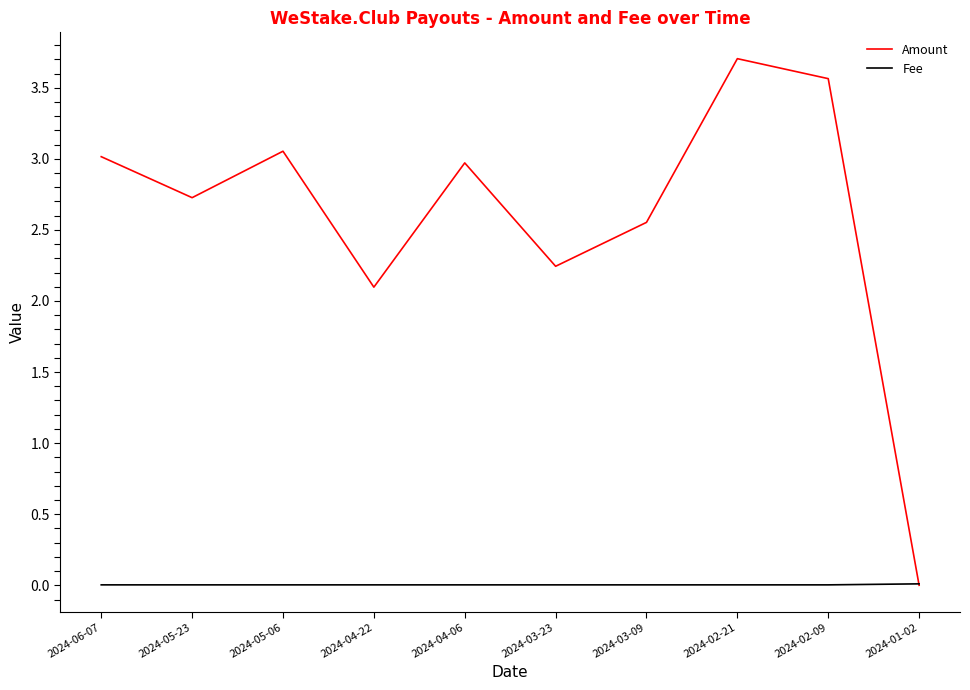

What is the maximum value for Amount?

3.7